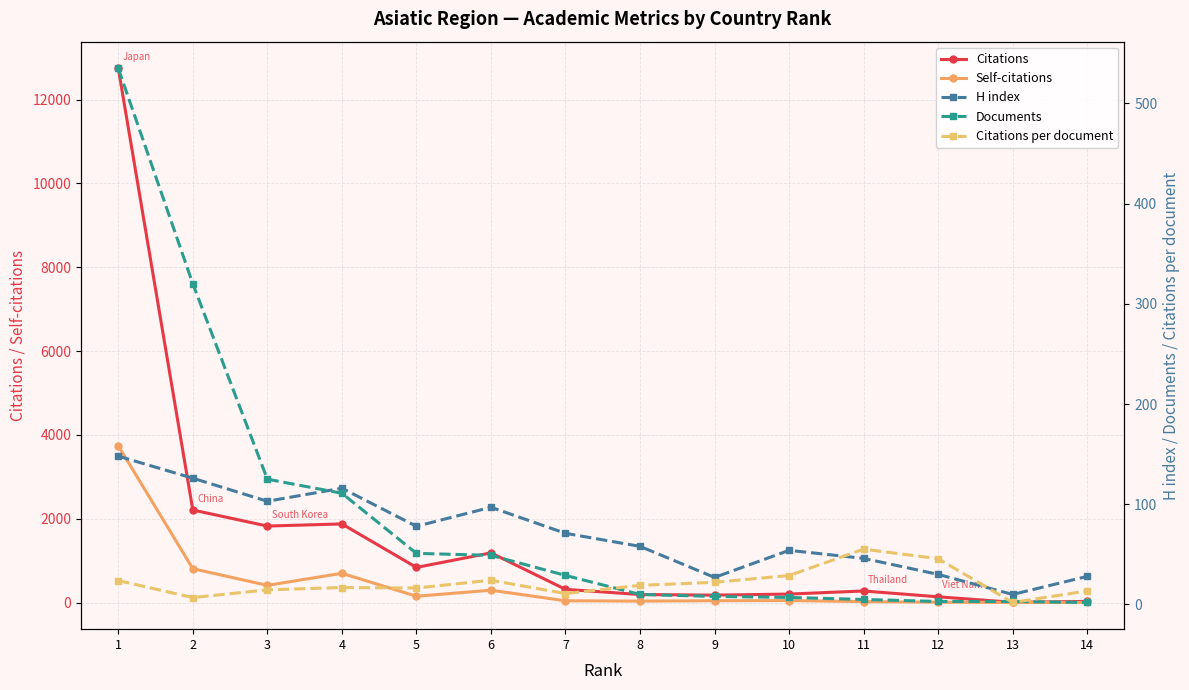

The value of Citations per document at 12 is 45.7. True or false?

True